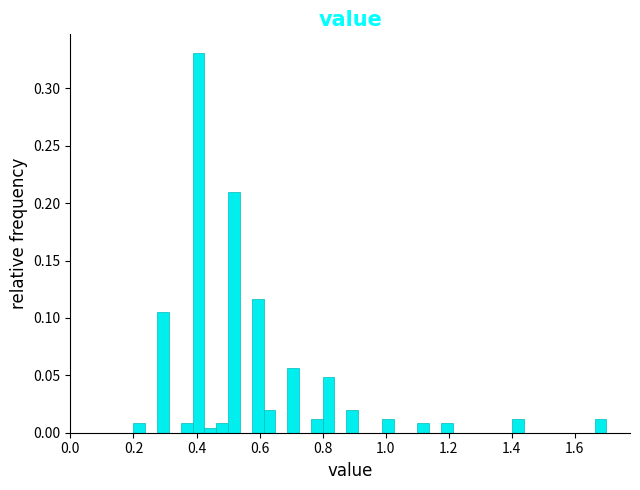

Around what value on the x-axis is the tallest bar? Give the approximate position of its centre, as read against the axis.

0.40